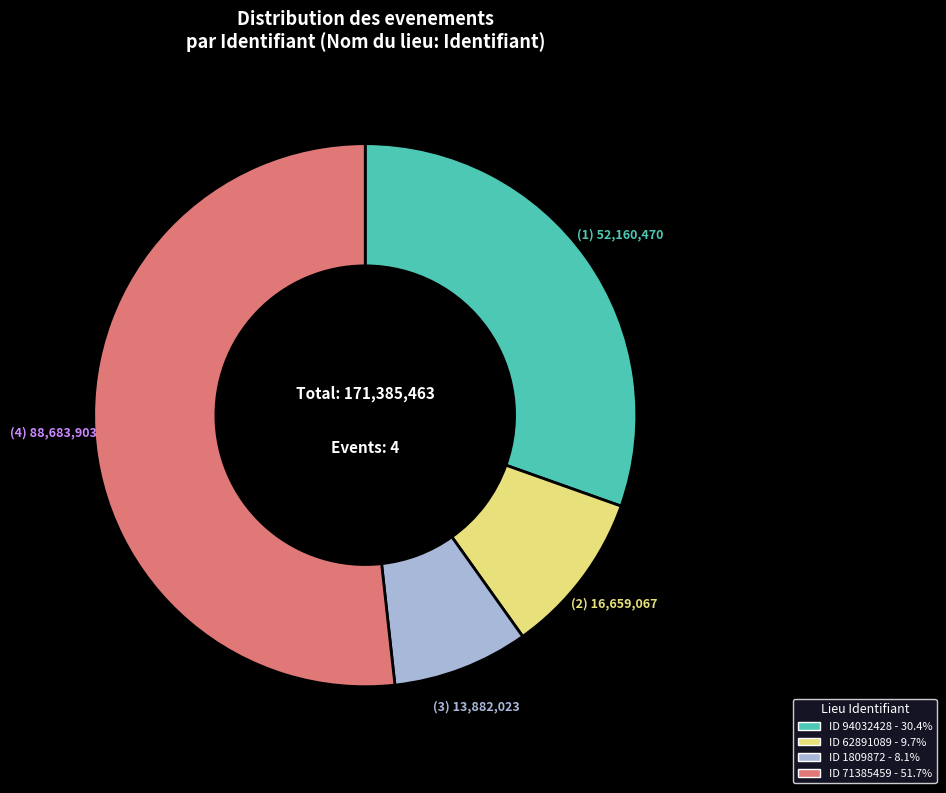

Is there any slice that represents more than half of the pie?

Yes